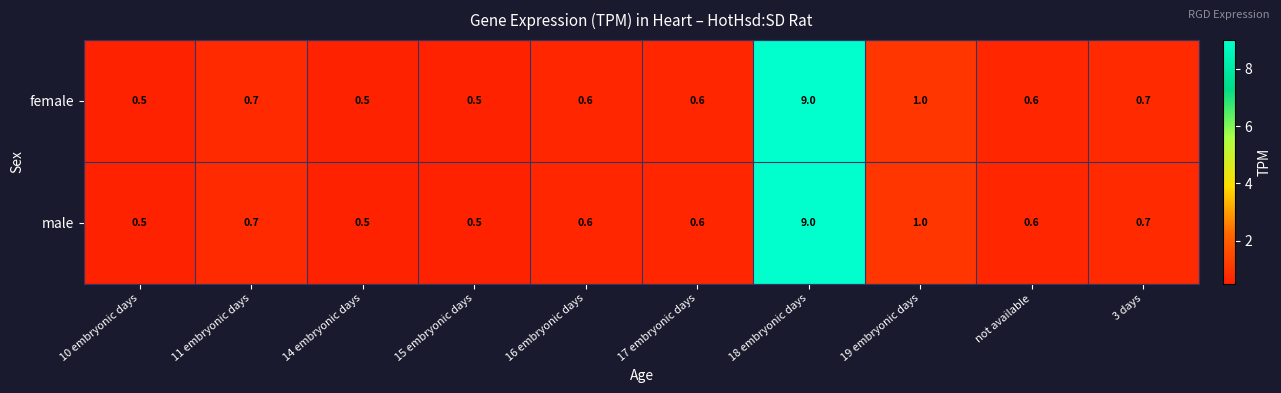

Which category has the highest value in the male series?

18 embryonic days